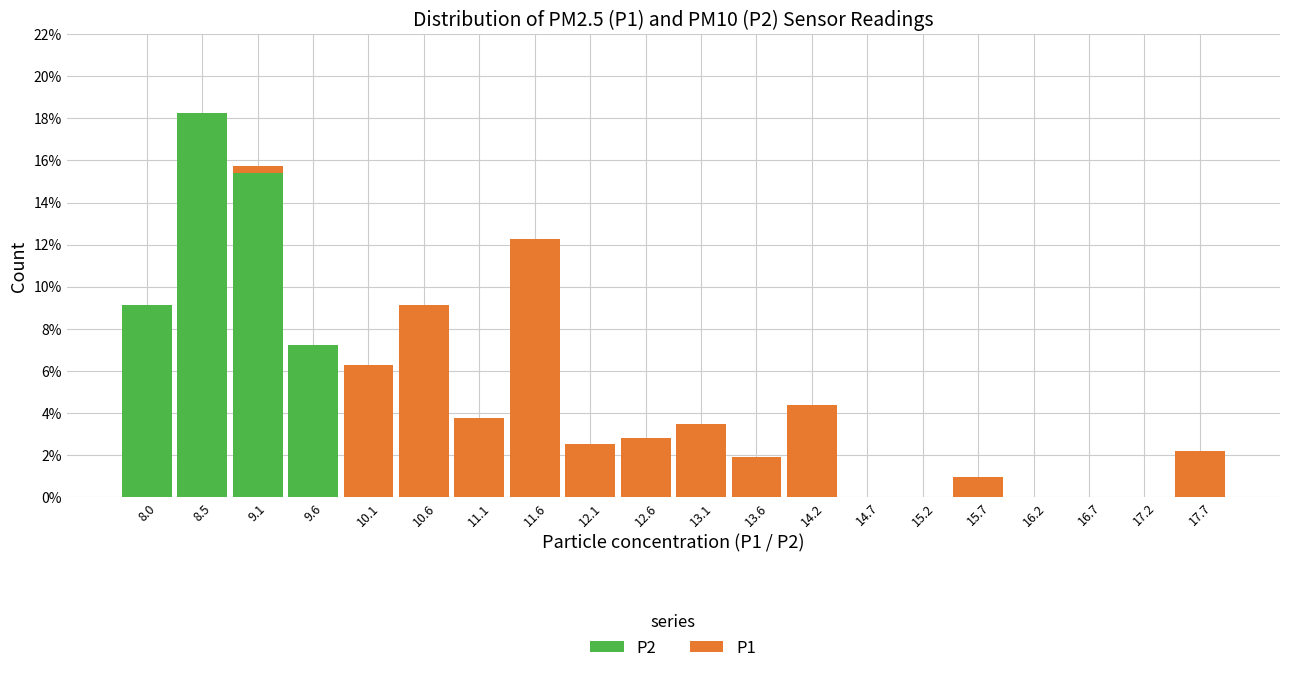

What is the total height of the stacked bar covering 11.86 to 12.37 on the x-axis? Neither the bar edges nor the heights are printed on the chart, so give them approximately, as read against the axes.

2.6